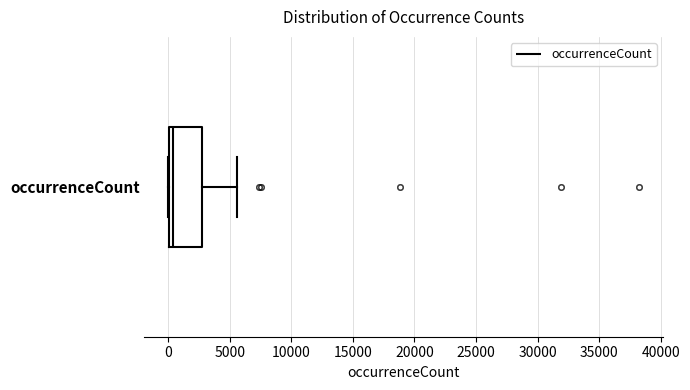

Where does the median line of the box for occurrenceCount sit on the x-axis? The values are not printed on the chart, so give them approximately, as read against the axis.

500